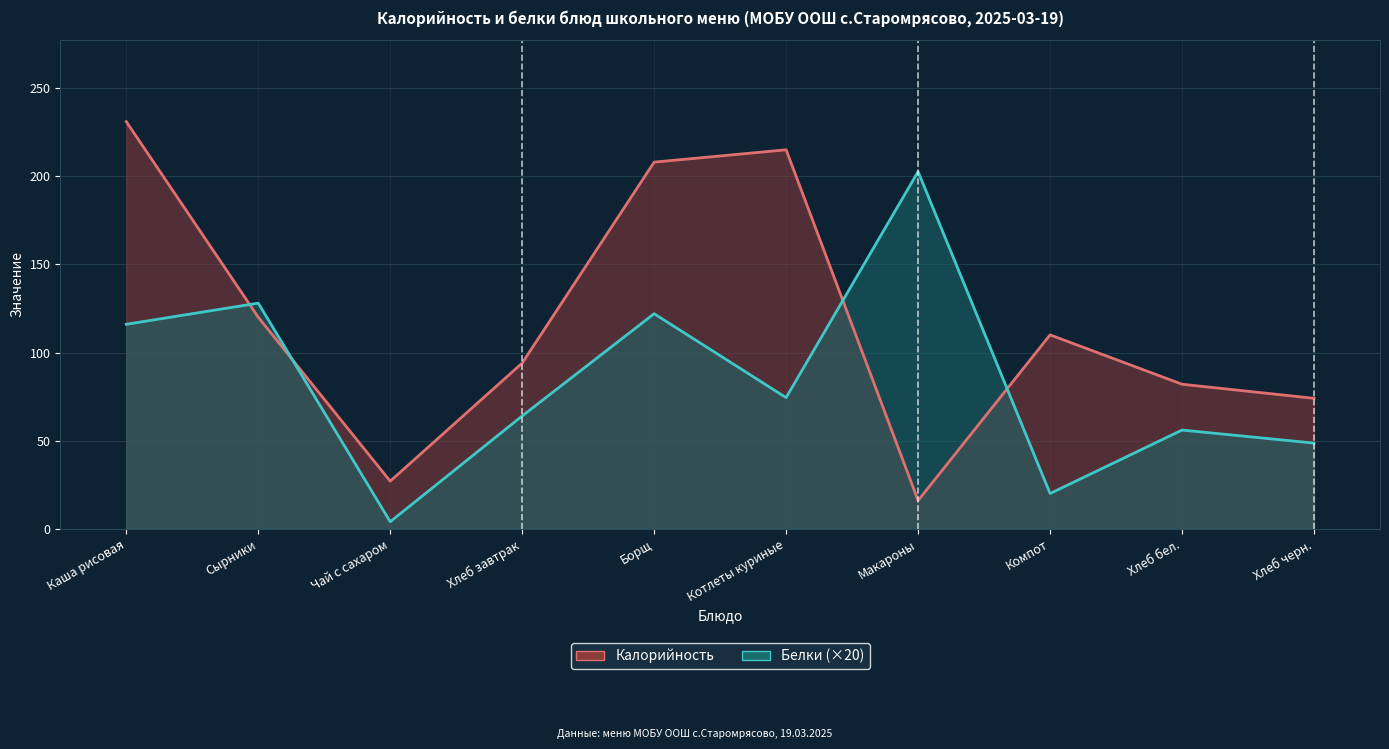

What is the smallest value displayed?

4.0